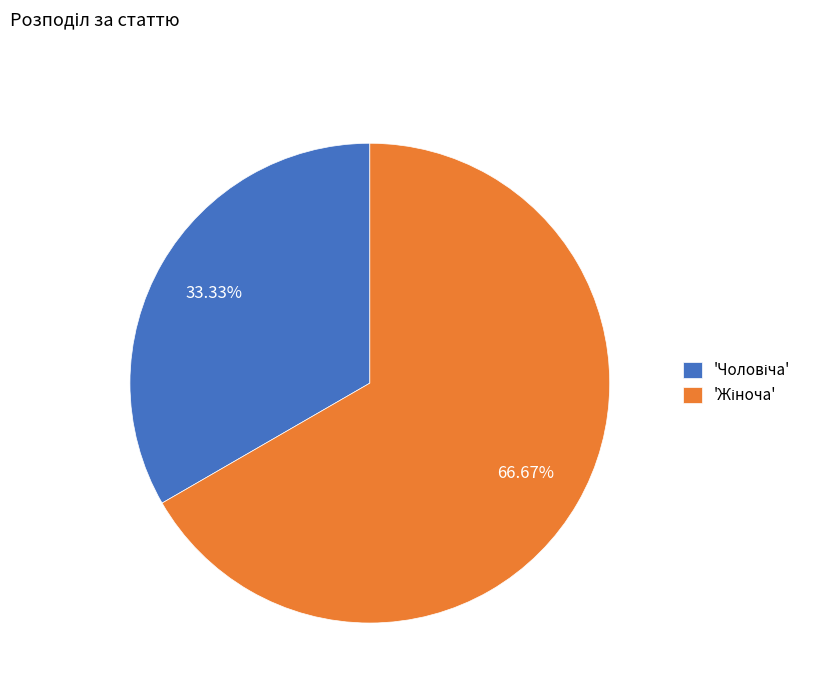

How many slices are in this pie chart?

2